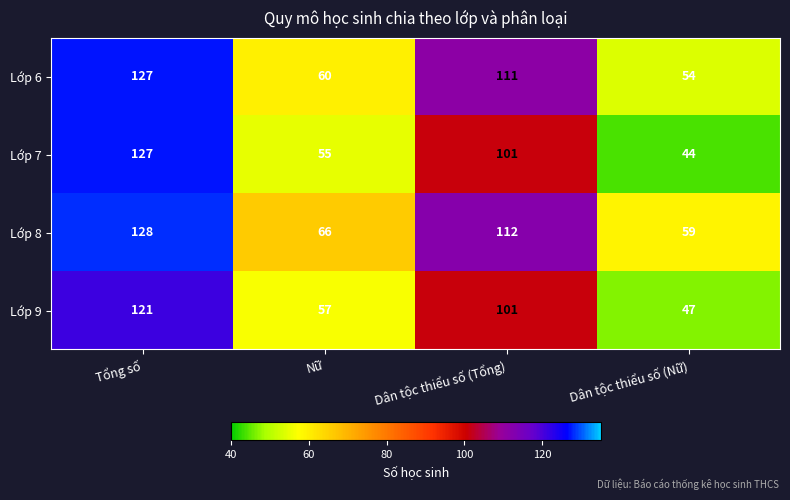

Is it true that Lớp 8 equals 63 at Tổng số?

False